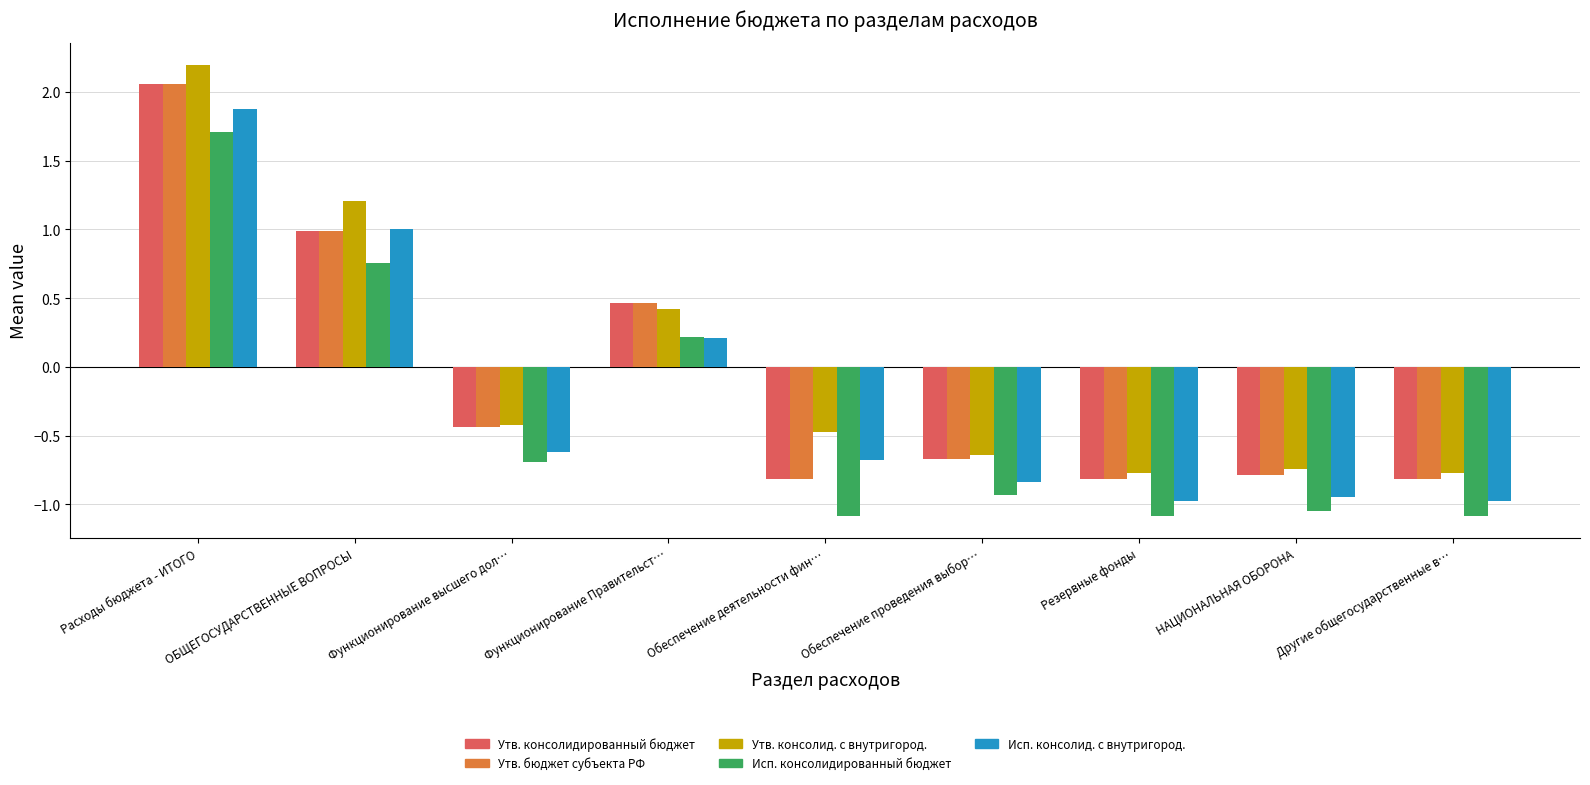

What is the total value across all series at ОБЩЕГОСУДАРСТВЕННЫЕ ВОПРОСЫ?

4.9